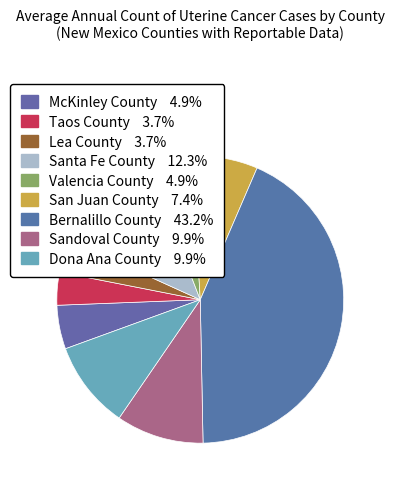

Which slice is the largest?

Bernalillo County